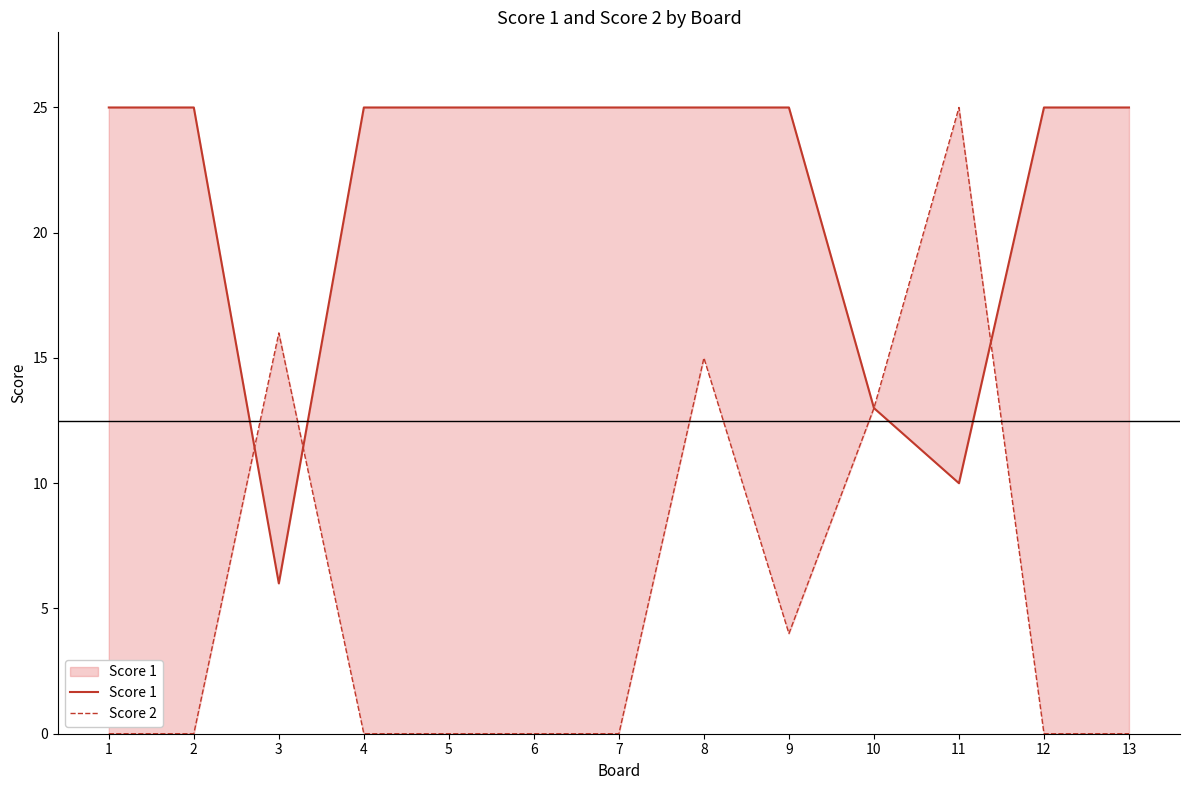

Which series changed the most between 12 and 13?

Score 1